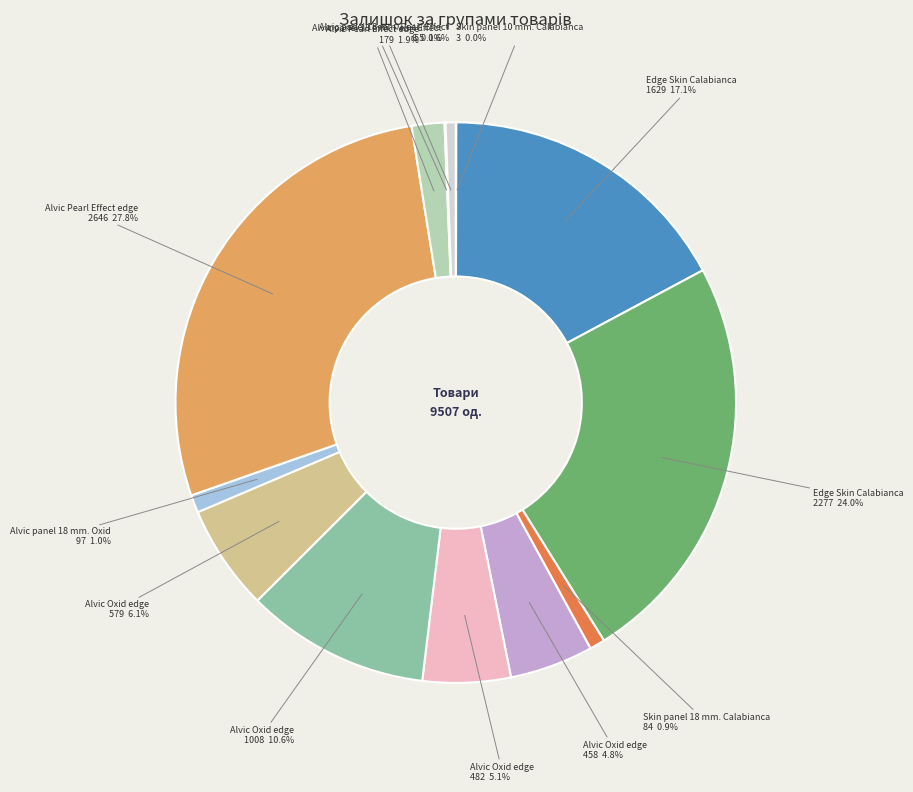

Is there any slice that represents more than half of the pie?

No